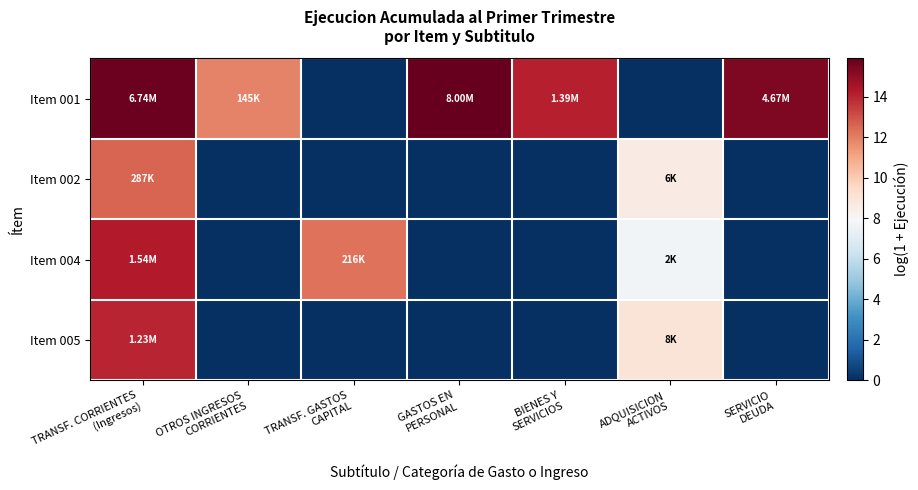

What is the difference between the highest and lowest values at TRANSF. GASTOS
CAPITAL?

12.3